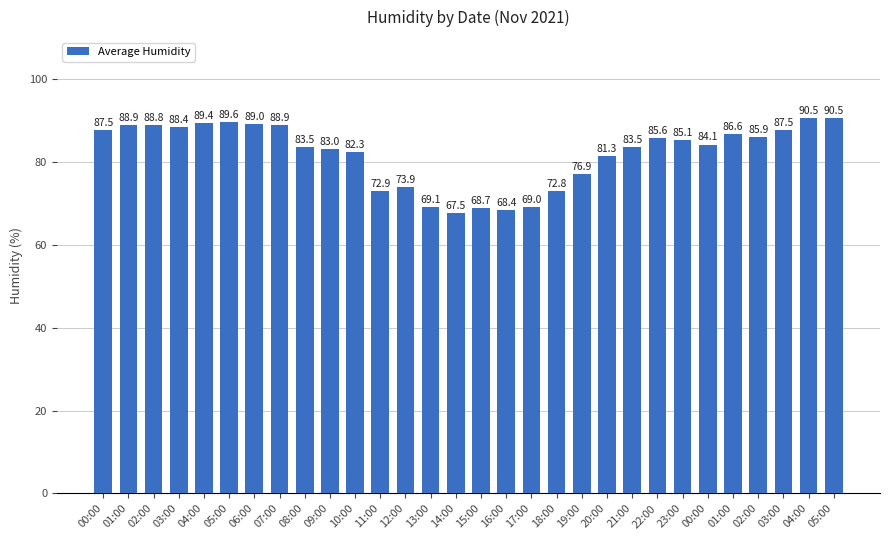

Reading left to right, transcribe all the data shown in this chart.

87.5	88.9	88.8	88.4	89.4	89.6	89.0	88.9	83.5	83.0	82.3	72.9	73.9	69.1	67.5	68.7	68.4	69.0	72.8	76.9	81.3	83.5	85.6	85.1	84.1	86.6	85.9	87.5	90.5	90.5